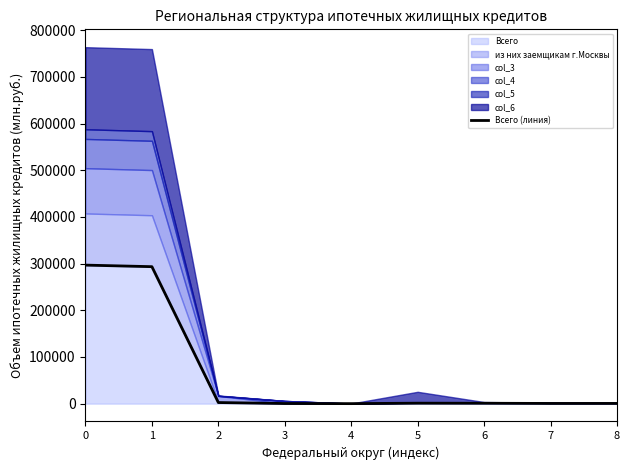

Rank the categories by value from lowest to highest.

4, 3, 7, 8, 6, 5, 2, 1, 0